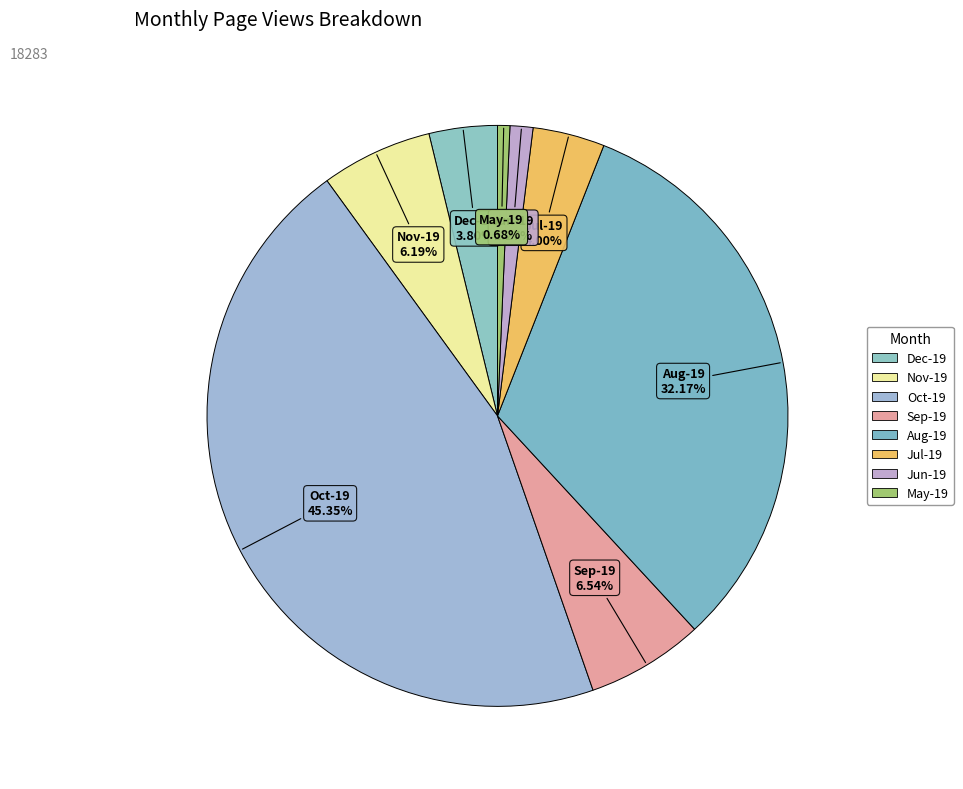

To the nearest percent, what portion does Sep-19 represent?

7%